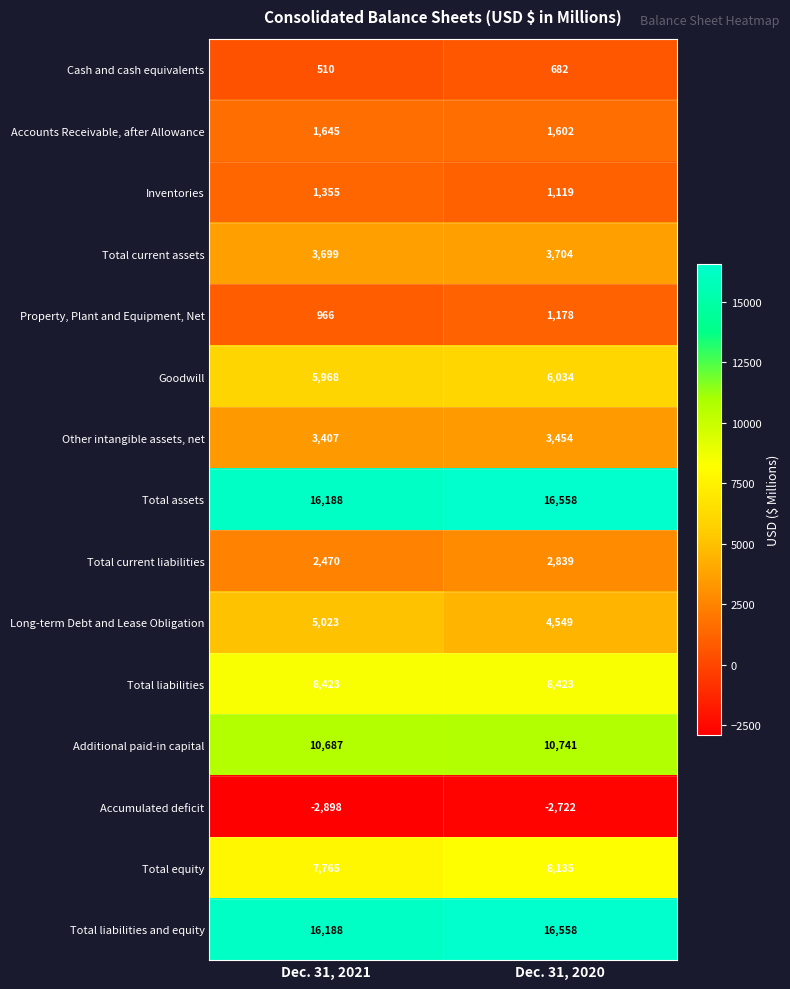

Reading left to right, extract all data points from this chart.

Cash and cash equivalents: 510	682
Accounts Receivable, after Allowance: 1645	1602
Inventories: 1355	1119
Total current assets: 3699	3704
Property, Plant and Equipment, Net: 966	1178
Goodwill: 5968	6034
Other intangible assets, net: 3407	3454
Total assets: 16188	16558
Total current liabilities: 2470	2839
Long-term Debt and Lease Obligation: 5023	4549
Total liabilities: 8423	8423
Additional paid-in capital: 10687	10741
Accumulated deficit: -2898	-2722
Total equity: 7765	8135
Total liabilities and equity: 16188	16558